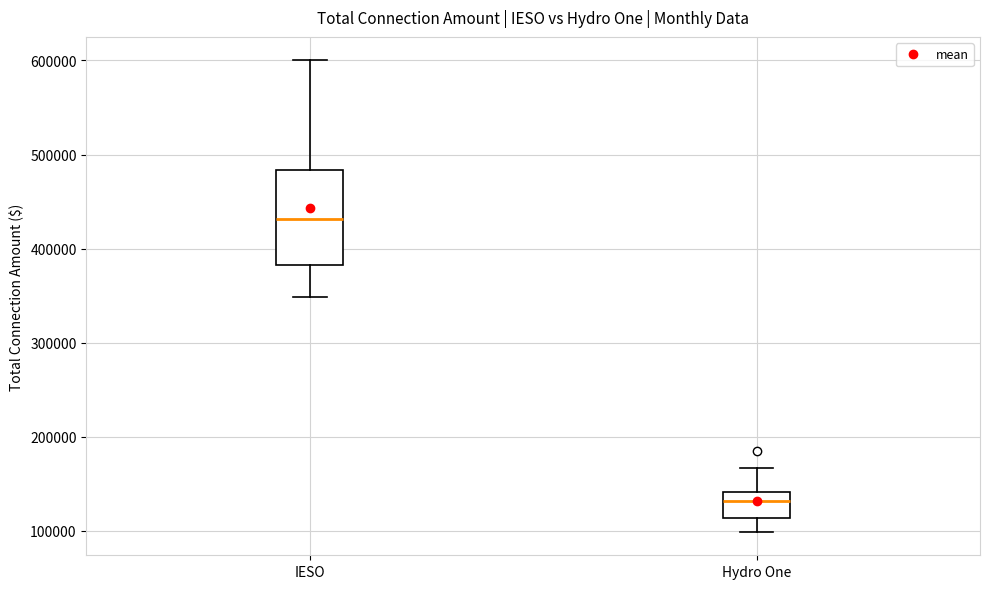

Which box has the lowest median line?

Hydro One